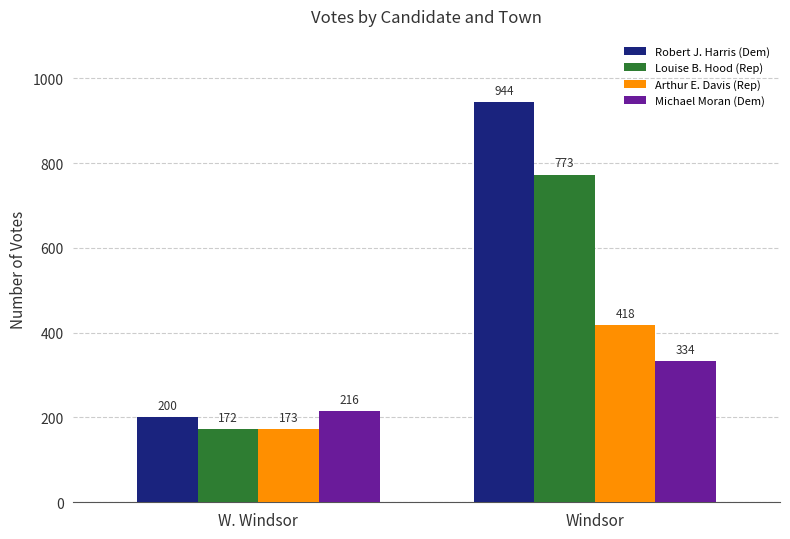

What is the label of the 1st bar from the right?

Windsor